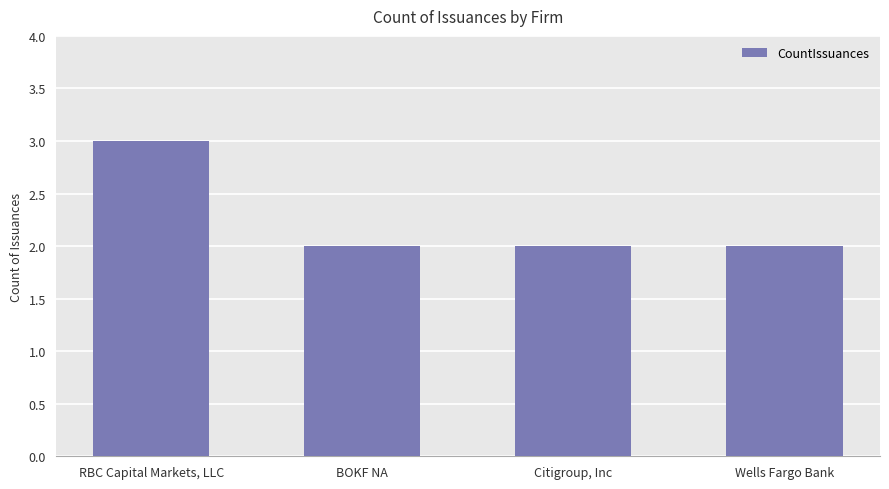

The chart shows a value of 1 at RBC Capital Markets, LLC. True or false?

False